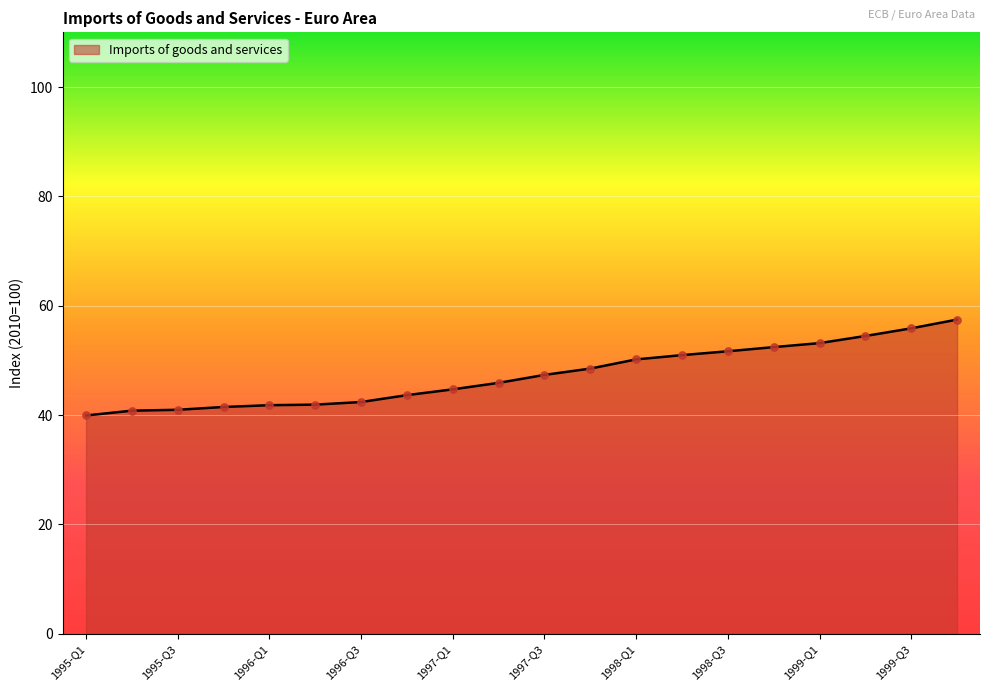

What is the difference between the maximum and minimum values?

17.5